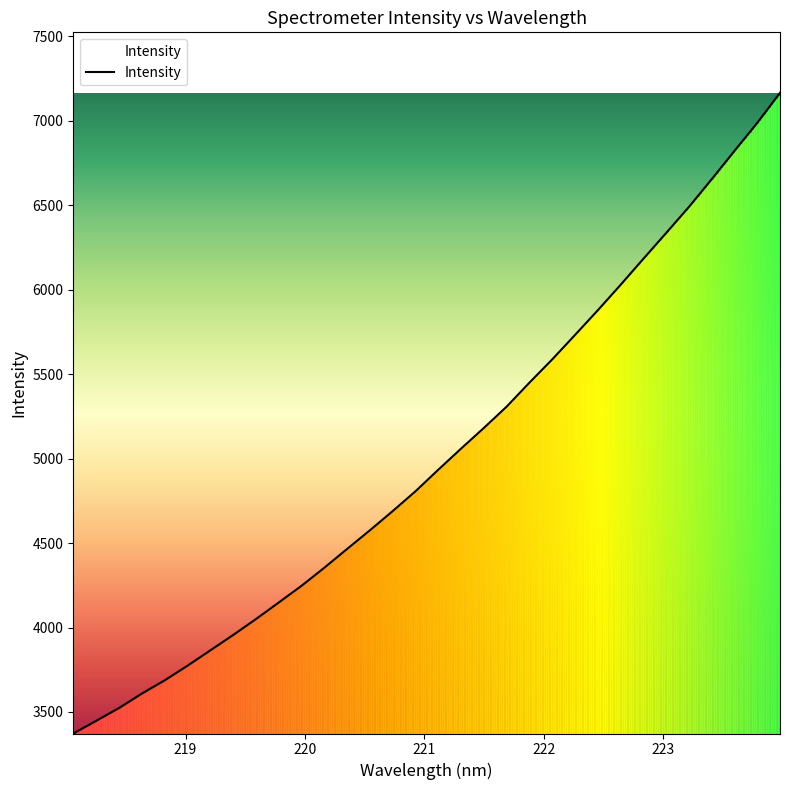

What is the minimum value shown in the chart?

3372.6